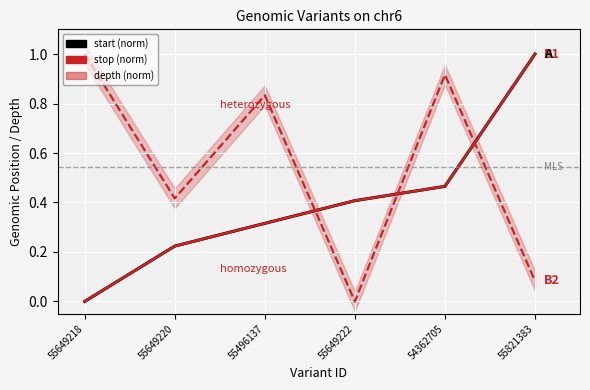

How many lines are shown in the chart?

3